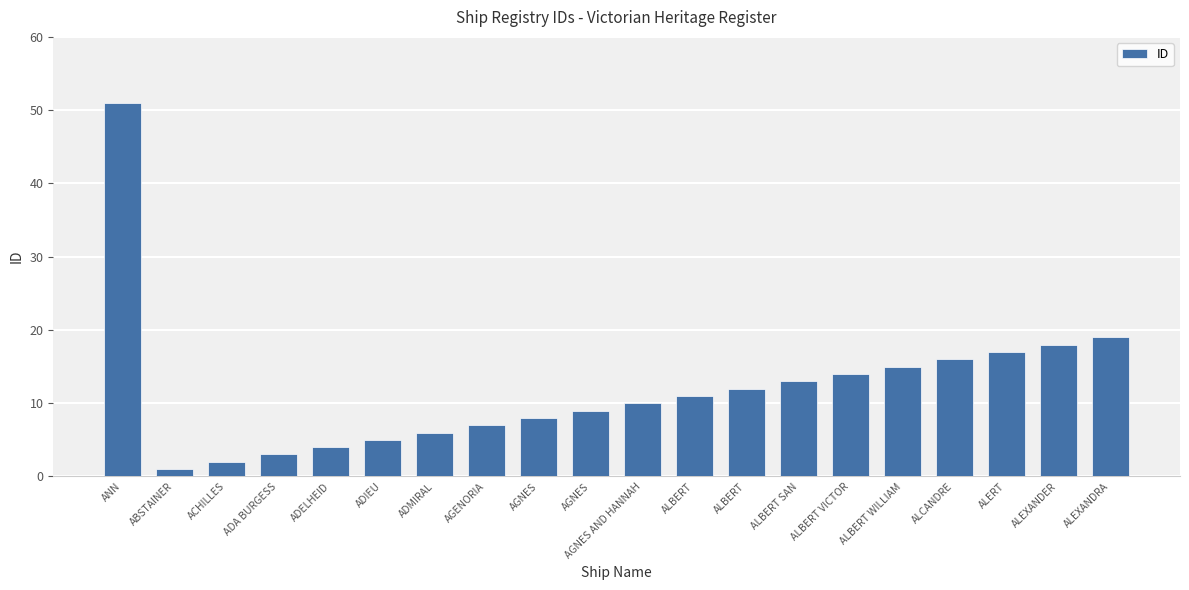

The value at AGNES is 8. True or false?

True